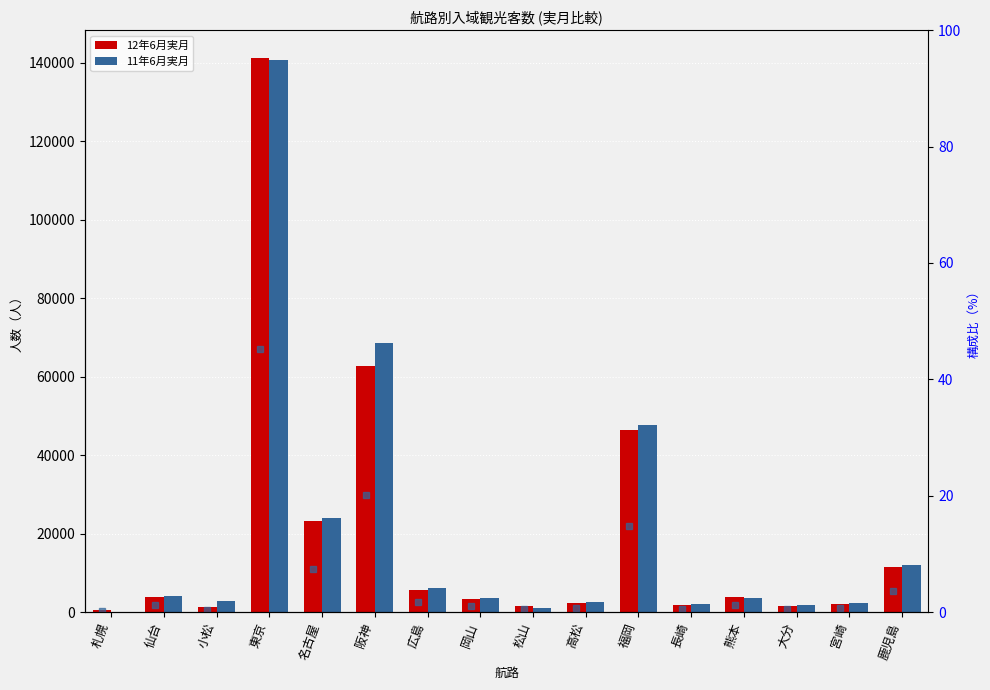

Count the number of data series in this chart.

3